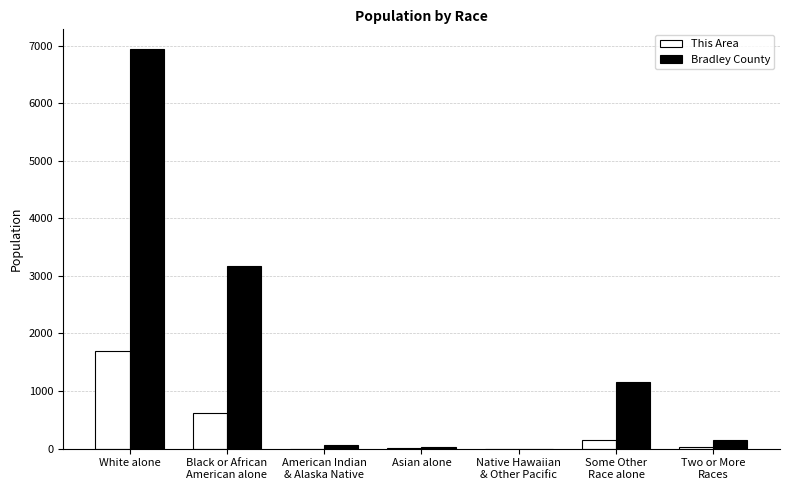

How many distinct data groups are displayed?

2